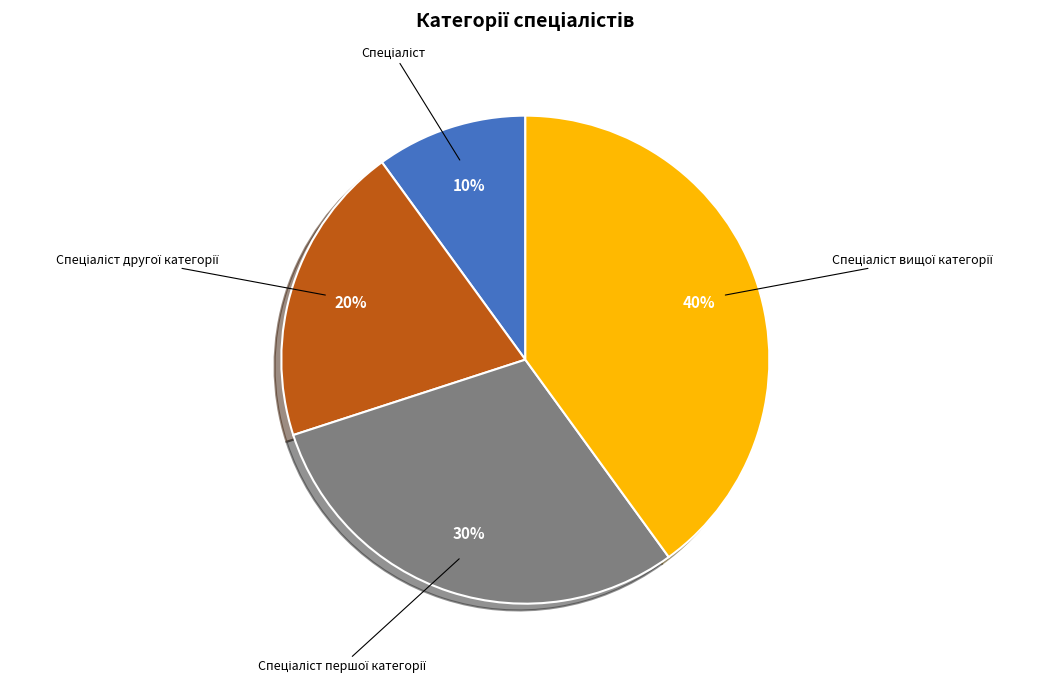

Is there a majority slice in this chart?

No